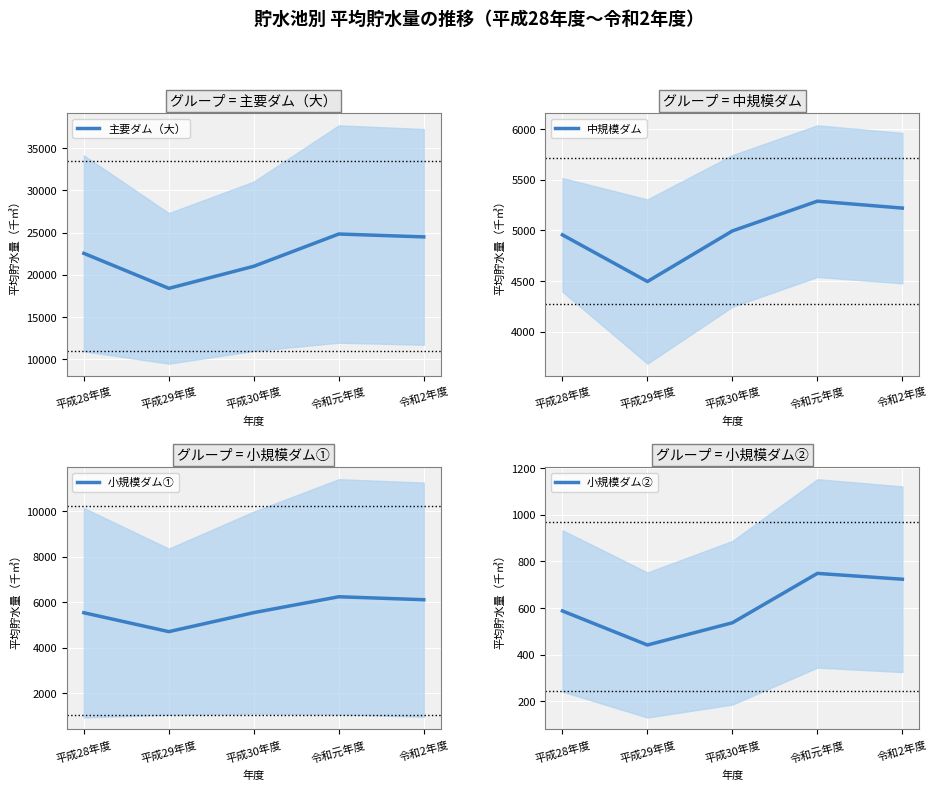

At 平成29年度, list the series in order from largest to smallest.

主要ダム（大）, 小規模ダム①, 中規模ダム, 小規模ダム②